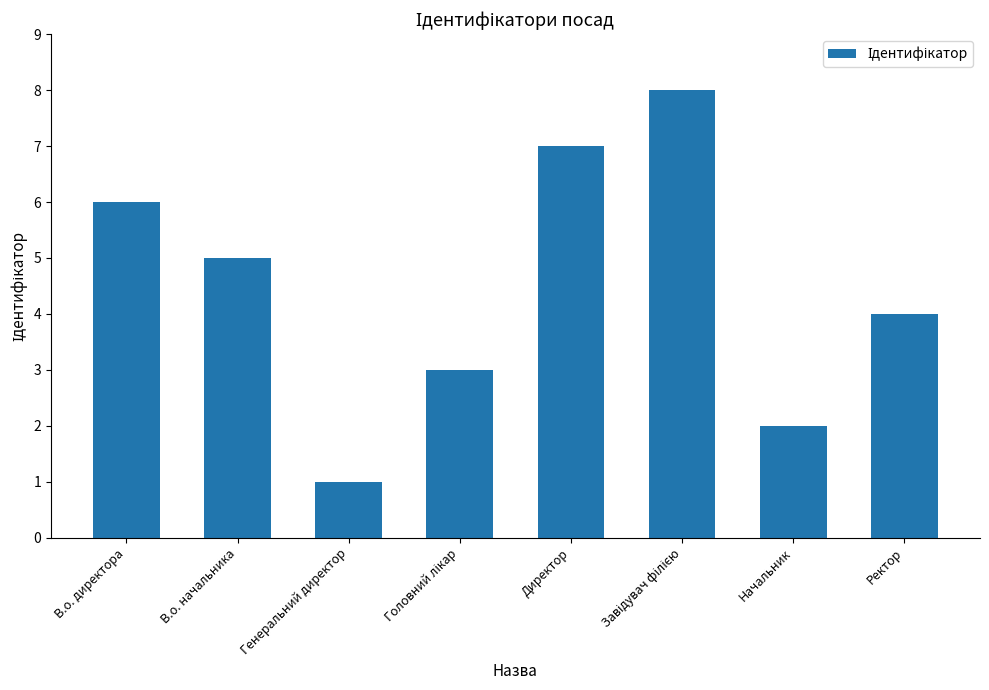

Between В.о. директора and Ректор, which is larger?

В.о. директора